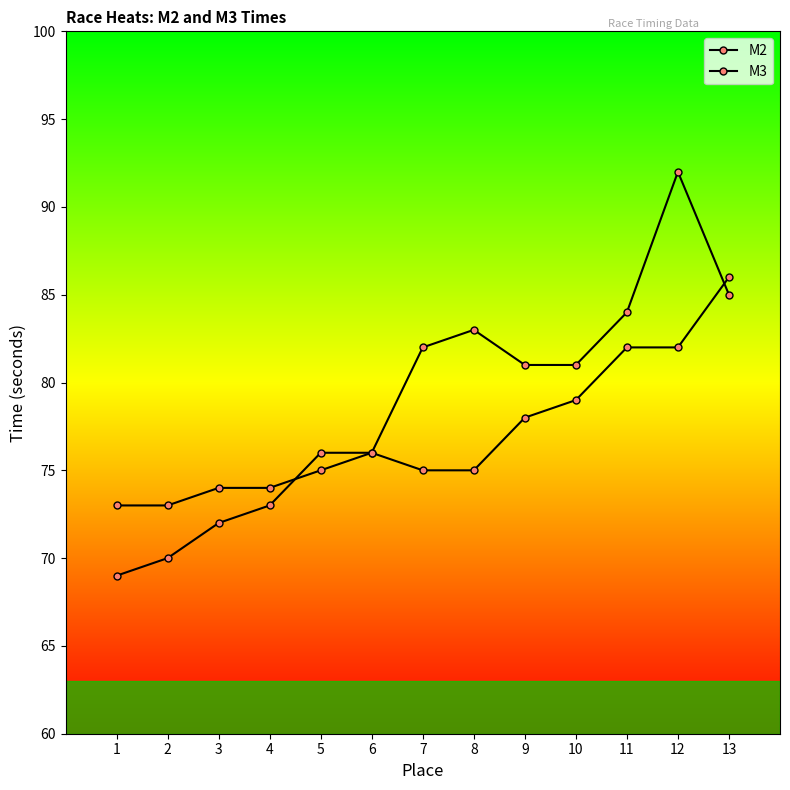

Is it true that M3 equals 17 at 7?

False